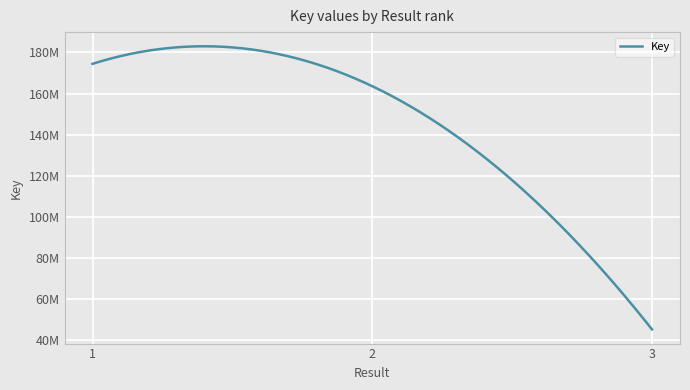

Is this an area chart (filled region under the line)?

No